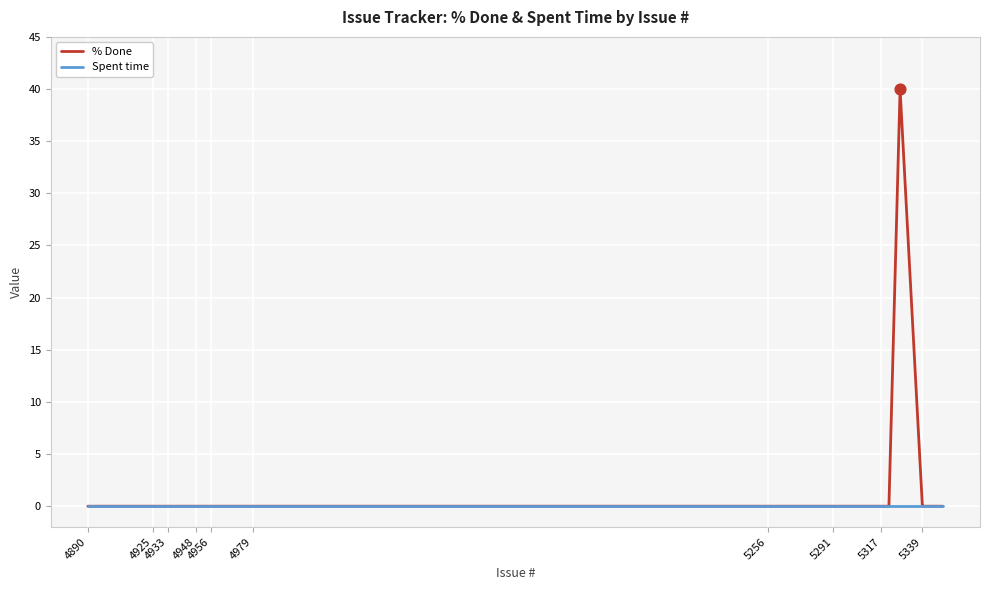

At how many categories does at least one series exceed 31?

1